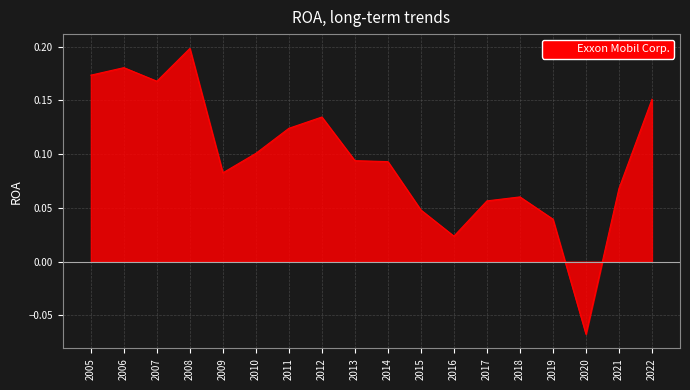

How many categories are shown in the chart?

18